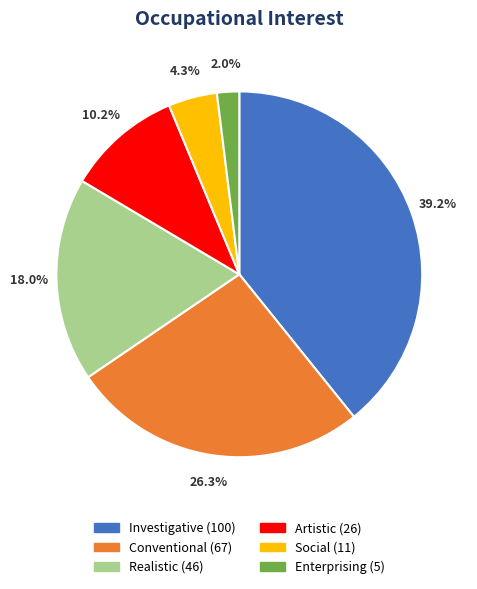

How many segments does this pie chart have?

6